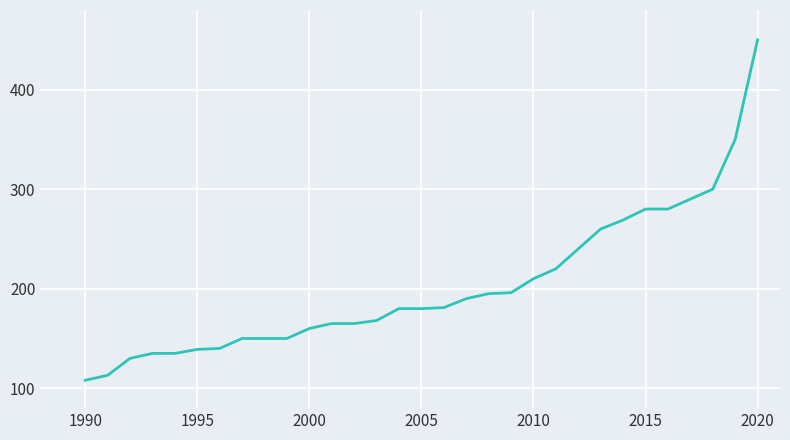

What is the minimum value shown in the chart?

108